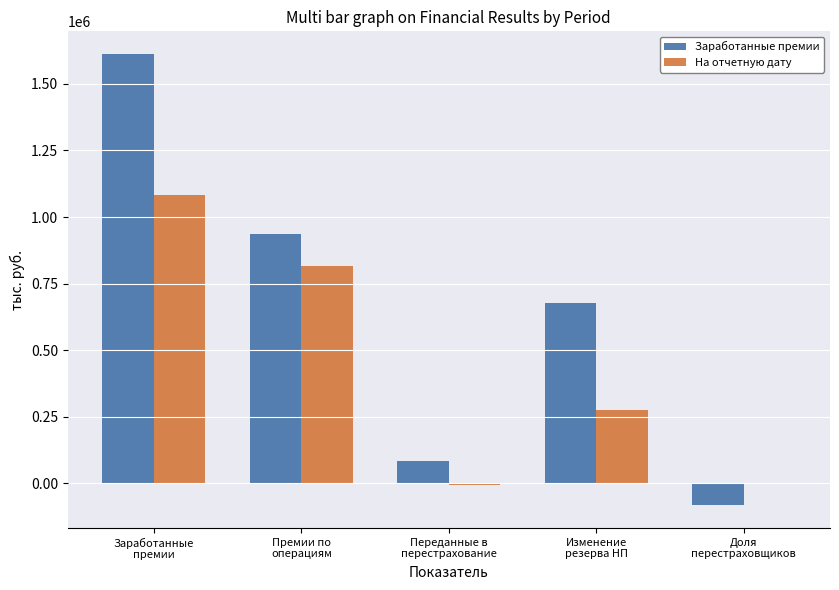

What is the sum of all На отчетную дату values?

2162298.0